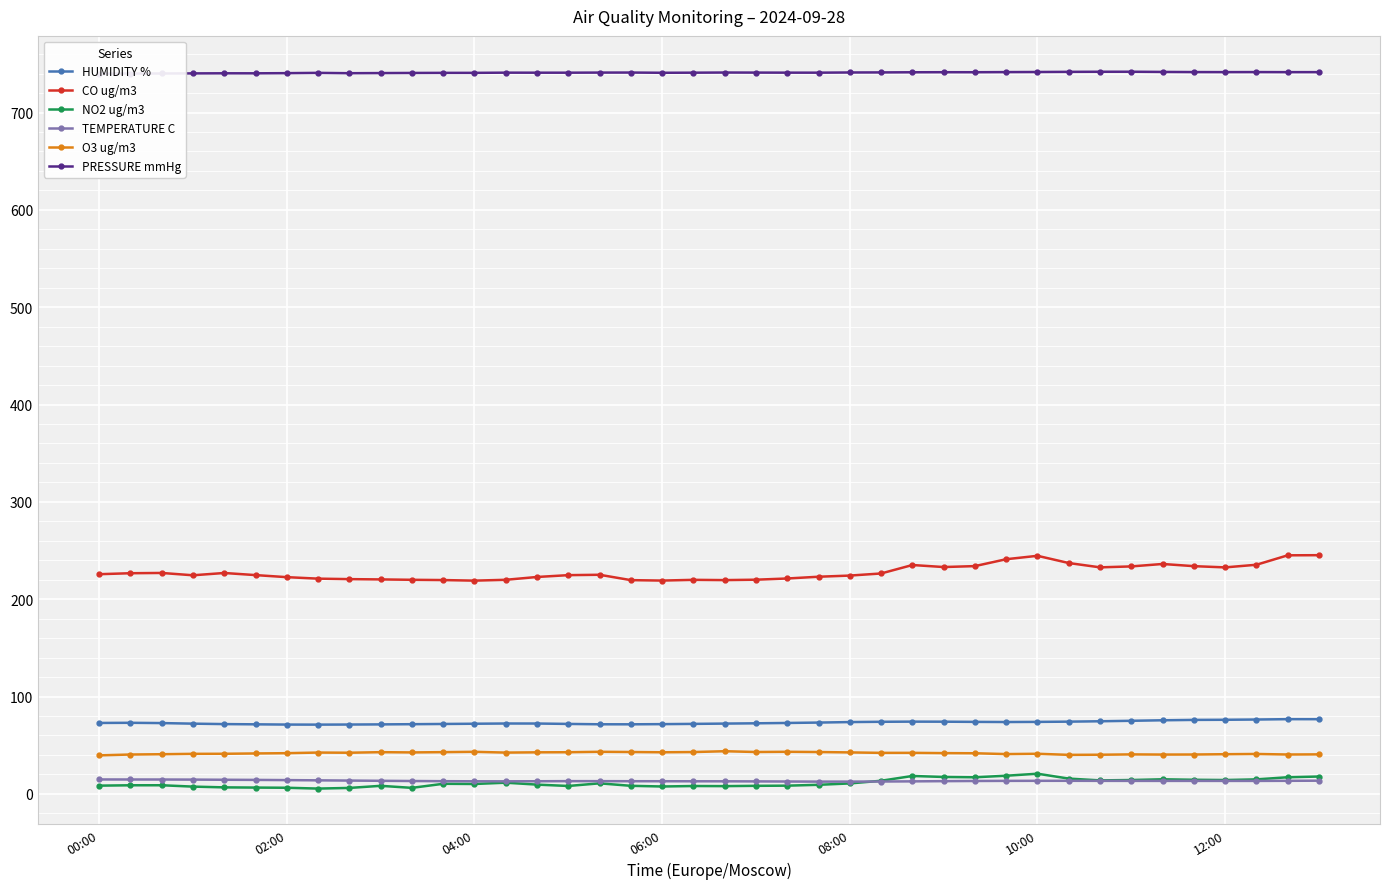

What is the difference between the second highest and minimum values in the HUMIDITY % series?

5.6